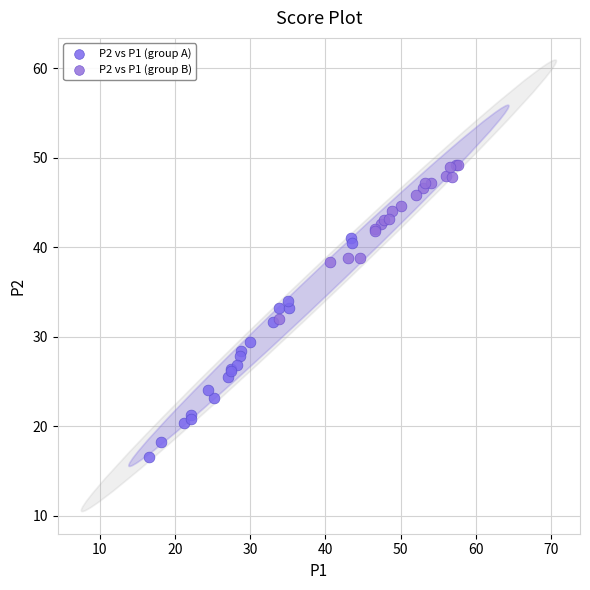

Which series has the largest Y range (max minus min)?

P2 vs P1 (group A)